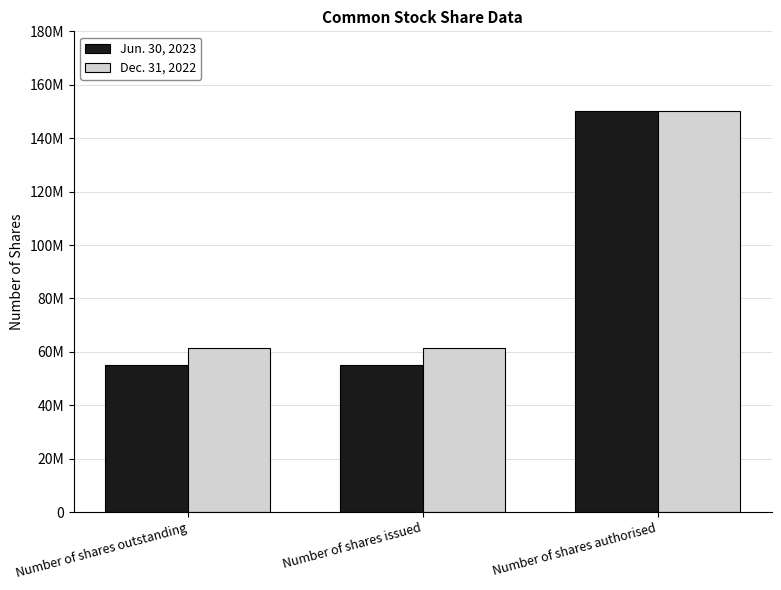

At which label is Dec. 31, 2022 closest to 105631419?

Number of shares outstanding